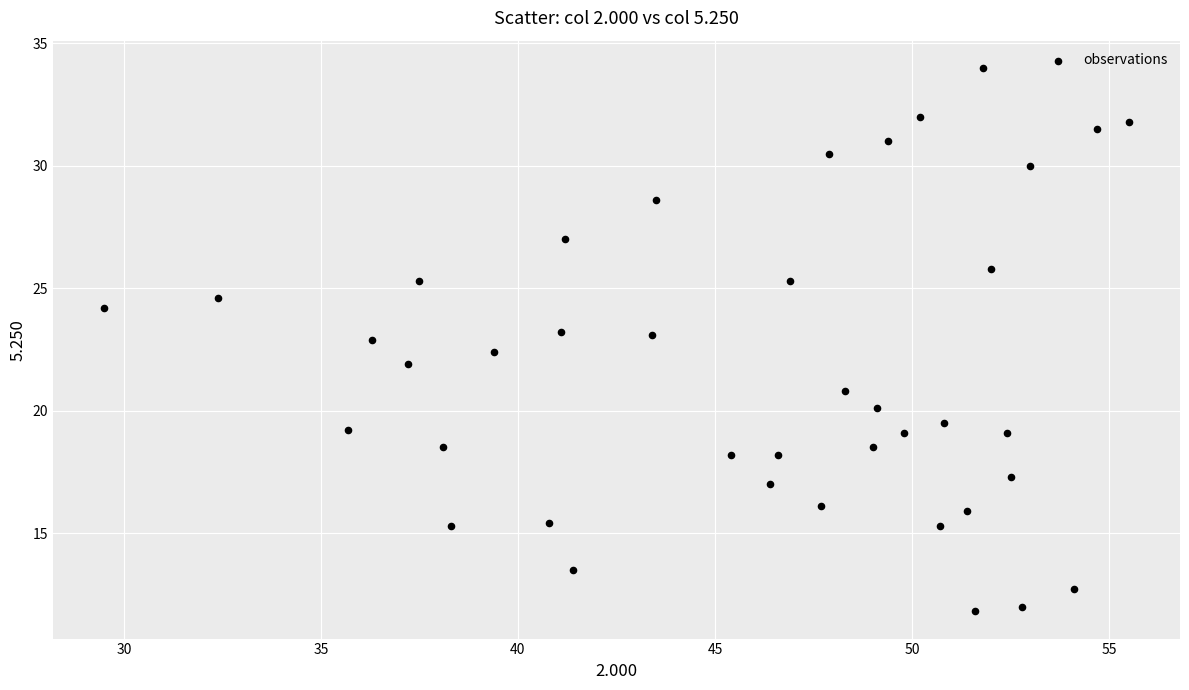

What is the range of Y values (max minus min)?

22.2